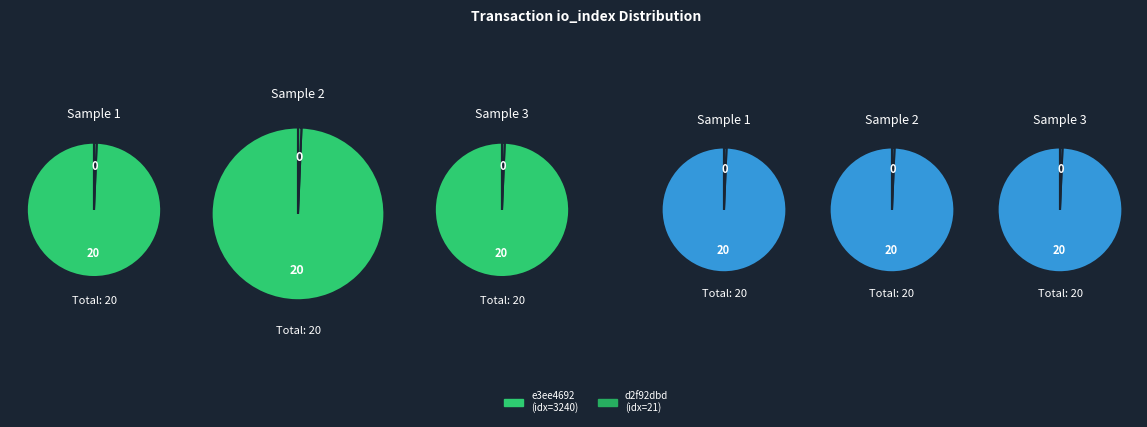

How many segments does this pie chart have?

2